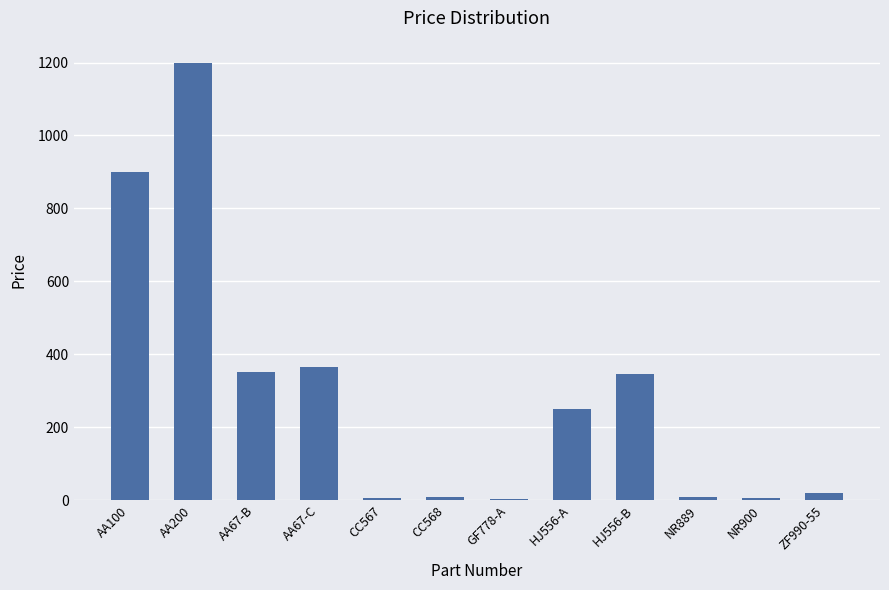

What is the sum of all values?

3460.3